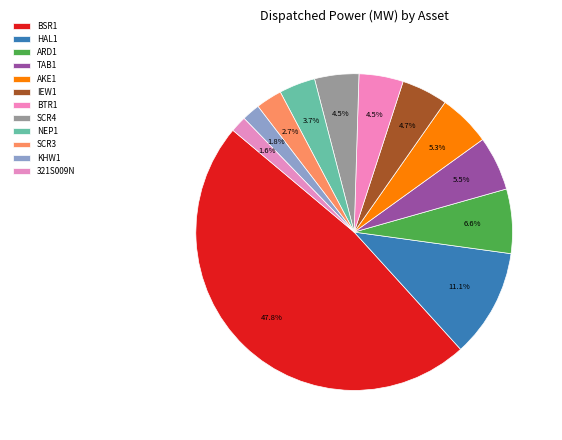

Count the number of slices in the pie.

12